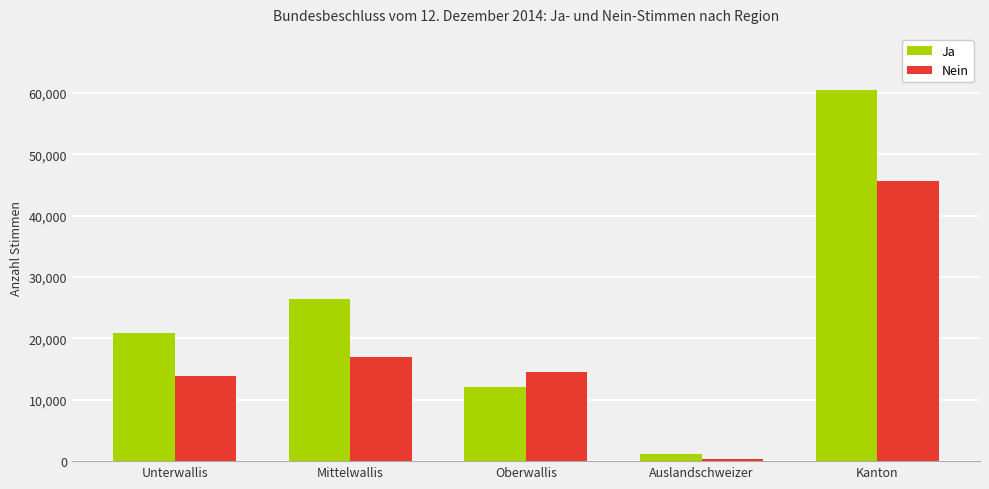

What is the sum of the Nein values at Auslandschweizer and Unterwallis?

14205